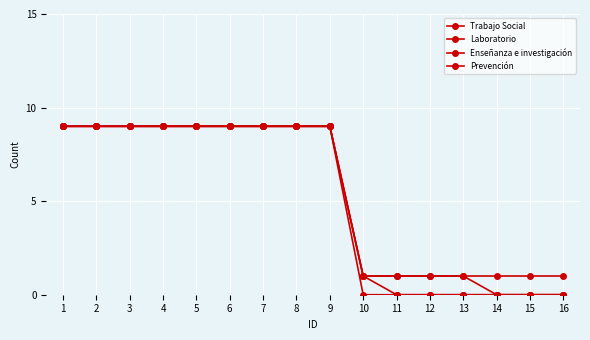

At 7, list the series in order from largest to smallest.

Trabajo Social, Laboratorio, Enseñanza e investigación, Prevención